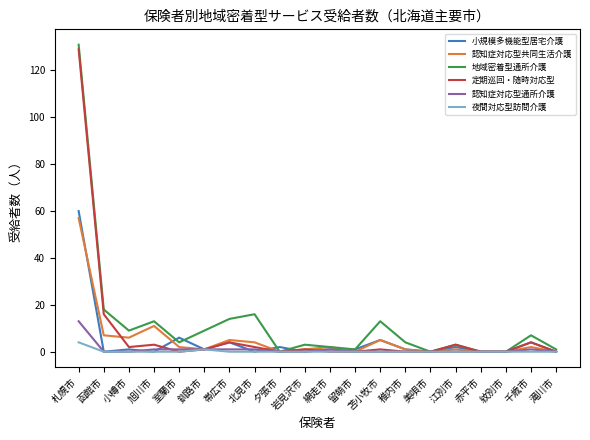

Does the chart display data point markers on the line(s)?

No